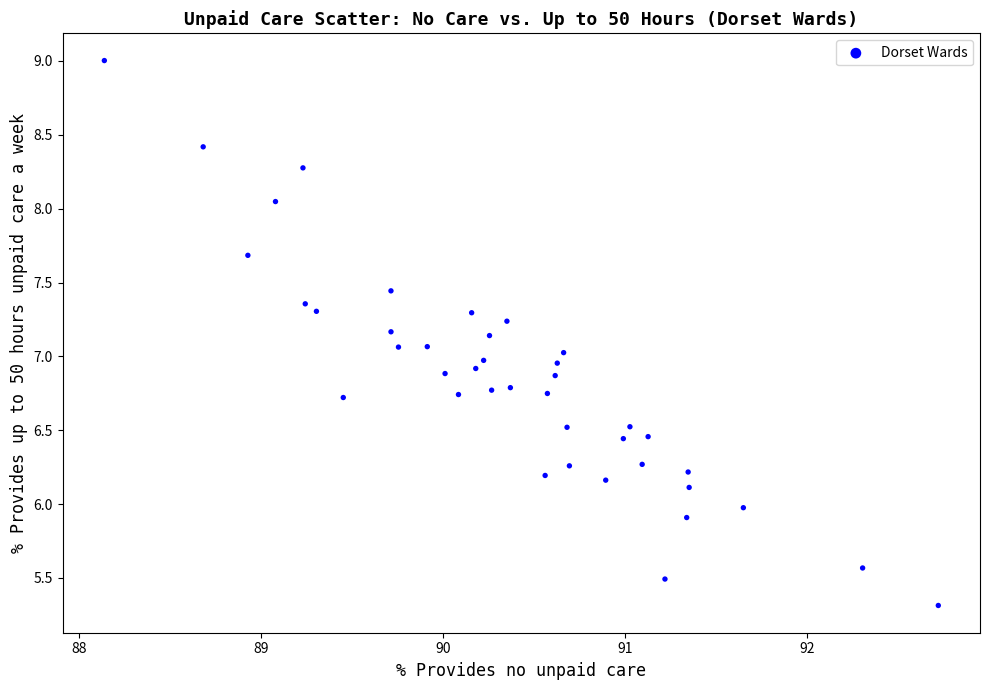

What is the range of Y values (max minus min)?

3.7